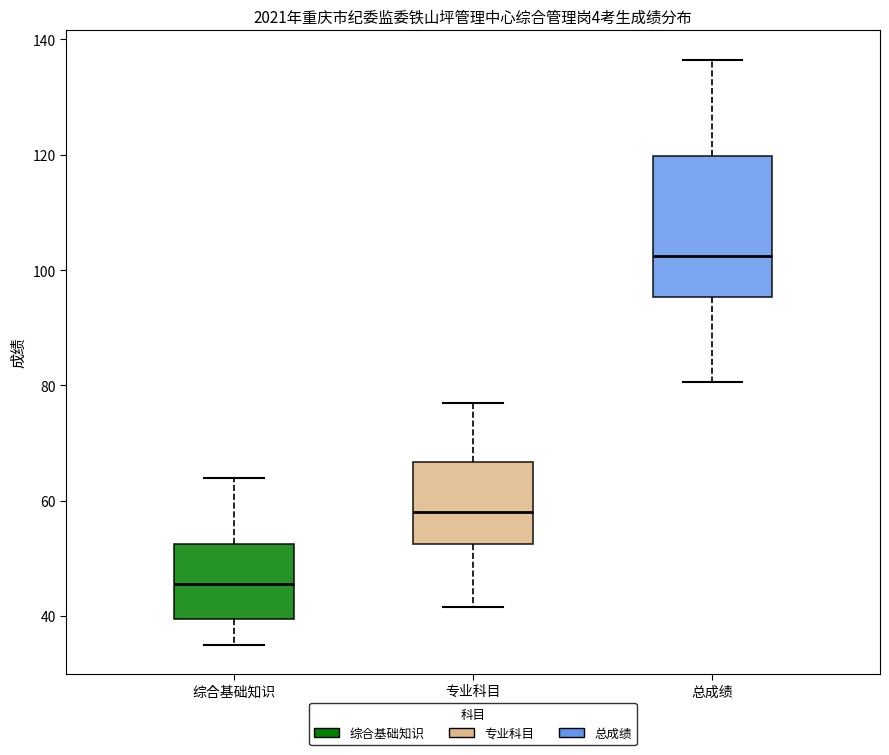

Reading left to right, read every box against the y-axis: the position of its median line, the range the box covers, and the ends of its whiskers. The values are not printed on the chart, so give them approximately, as read against the axis.

综合基础知识: median 46, box 40 to 52, whiskers 36 to 64
专业科目: median 58, box 52 to 66, whiskers 42 to 78
总成绩: median 102, box 96 to 120, whiskers 80 to 136